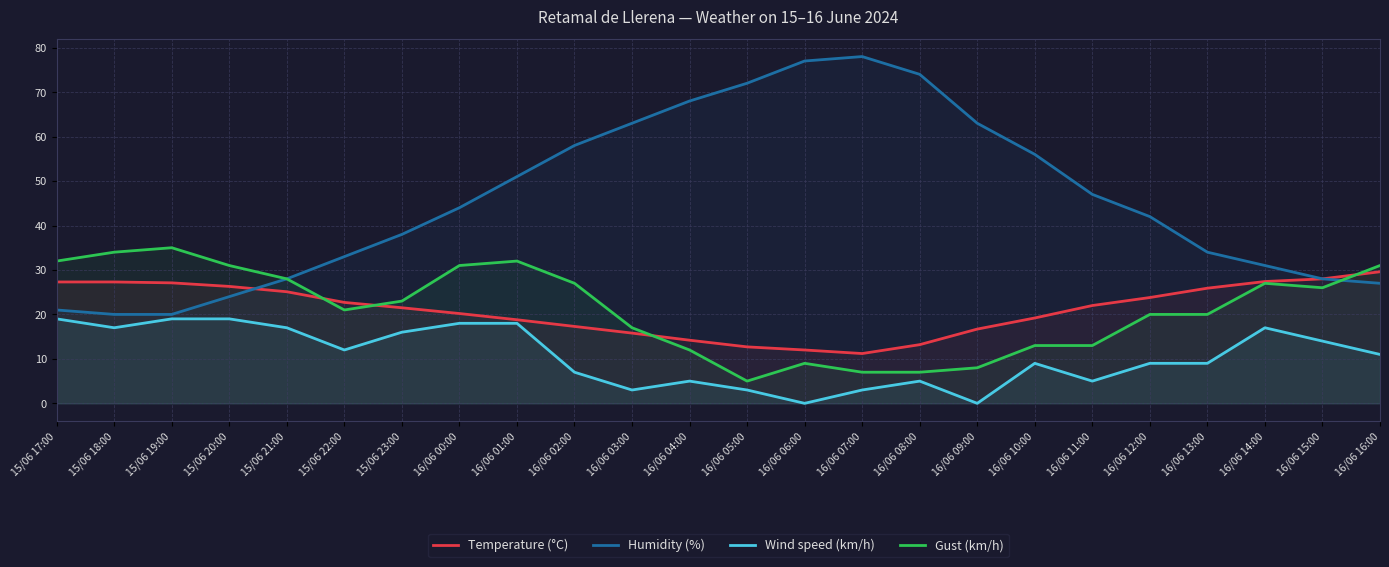

The Humidity (%) series shows 24.0 at 15/06 20:00. True or false?

True